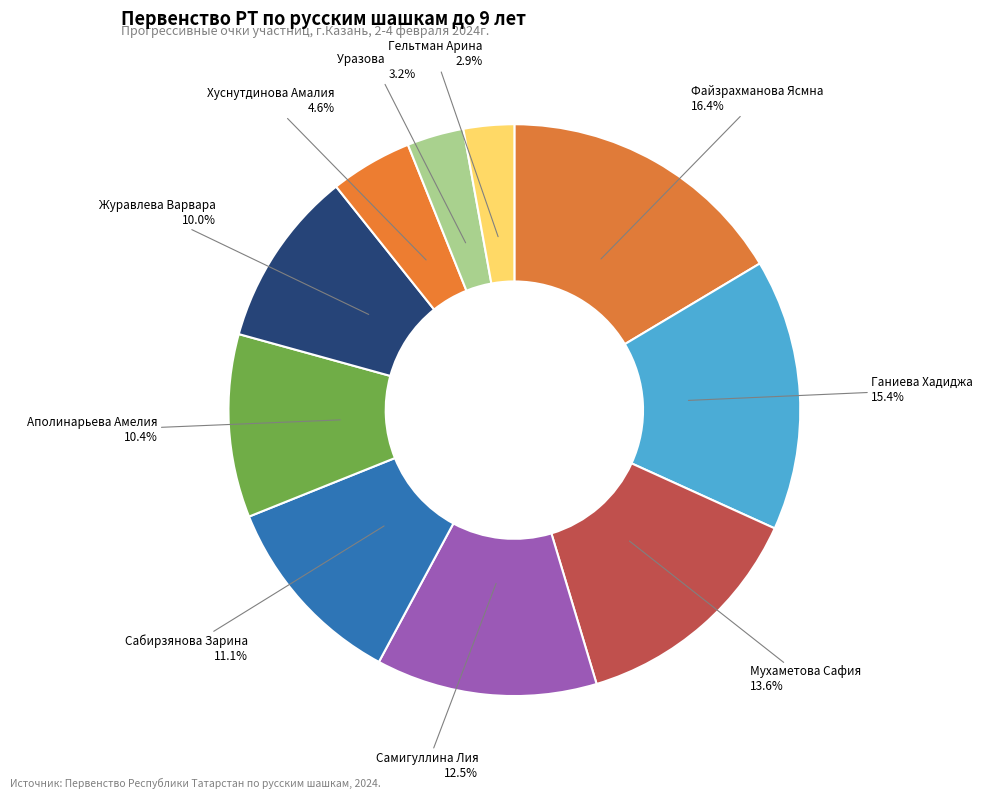

To the nearest percent, what is the difference between the Аполинарьева Амелия and Сабирзянова Зарина slice percentages?

1%